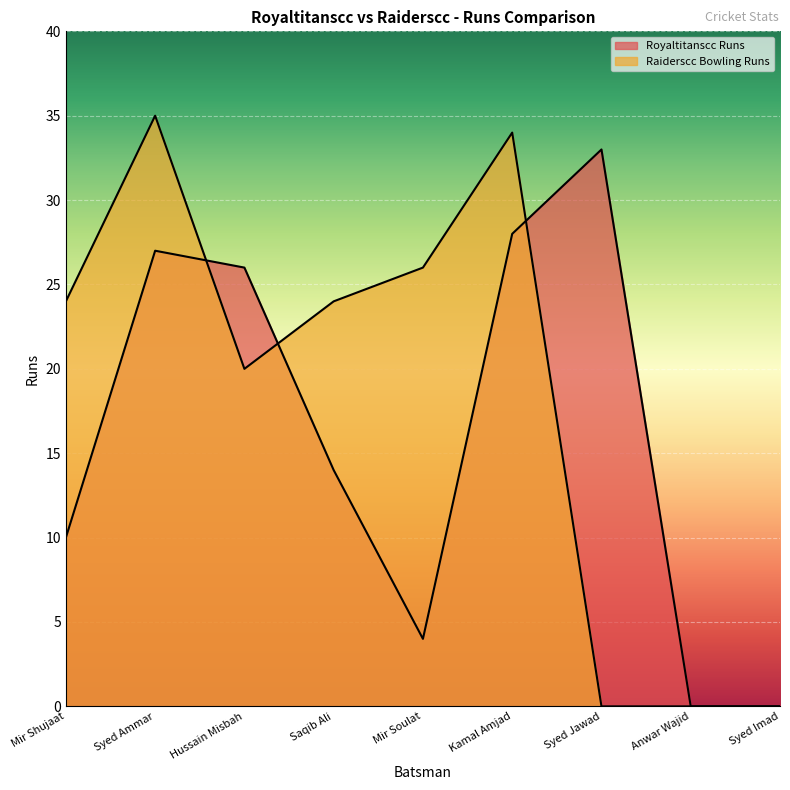

What is the difference between the maximum and minimum values in the Royaltitanscc Runs series?

33